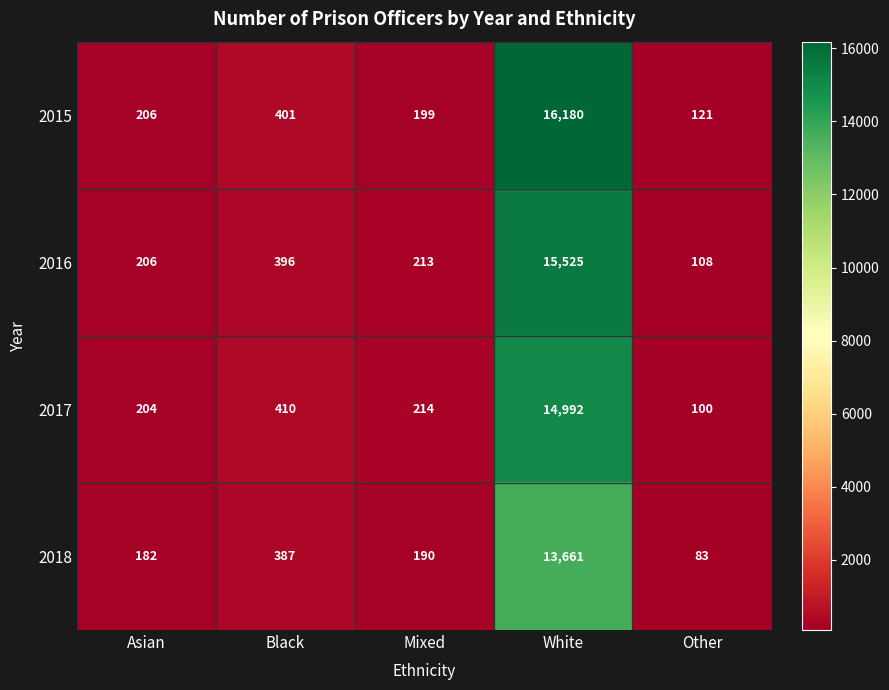

What is the minimum value shown in the chart?

83